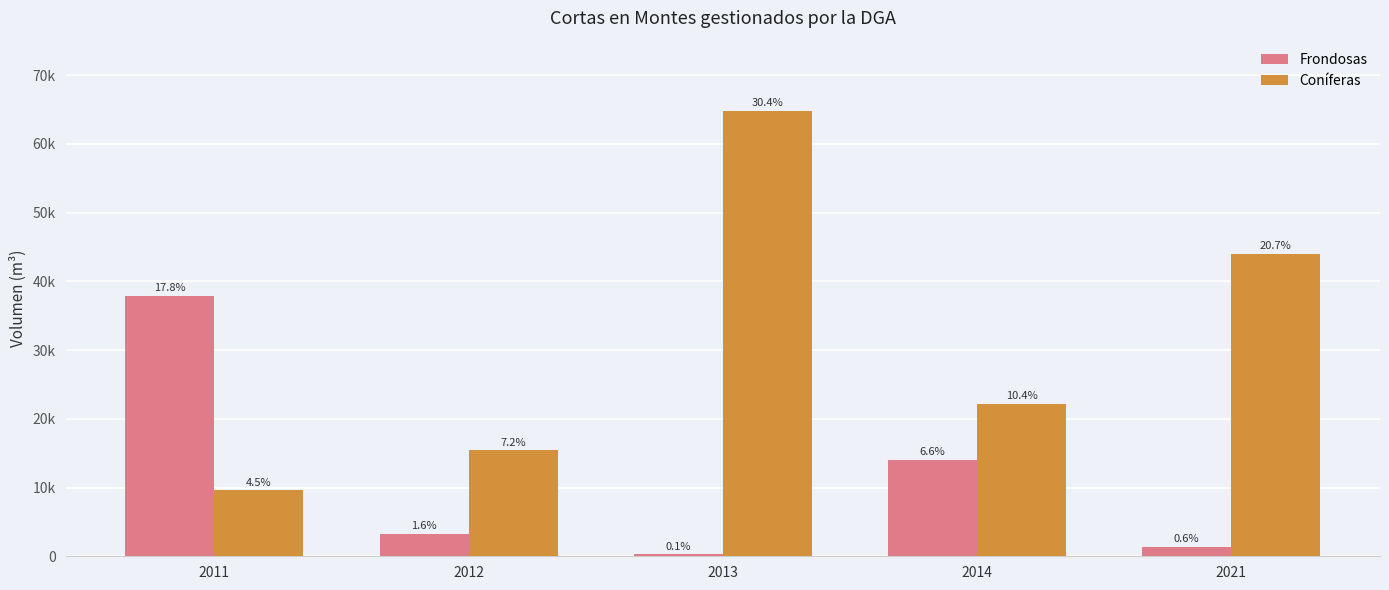

What is the difference between the highest and lowest values at 2012?

12092.6